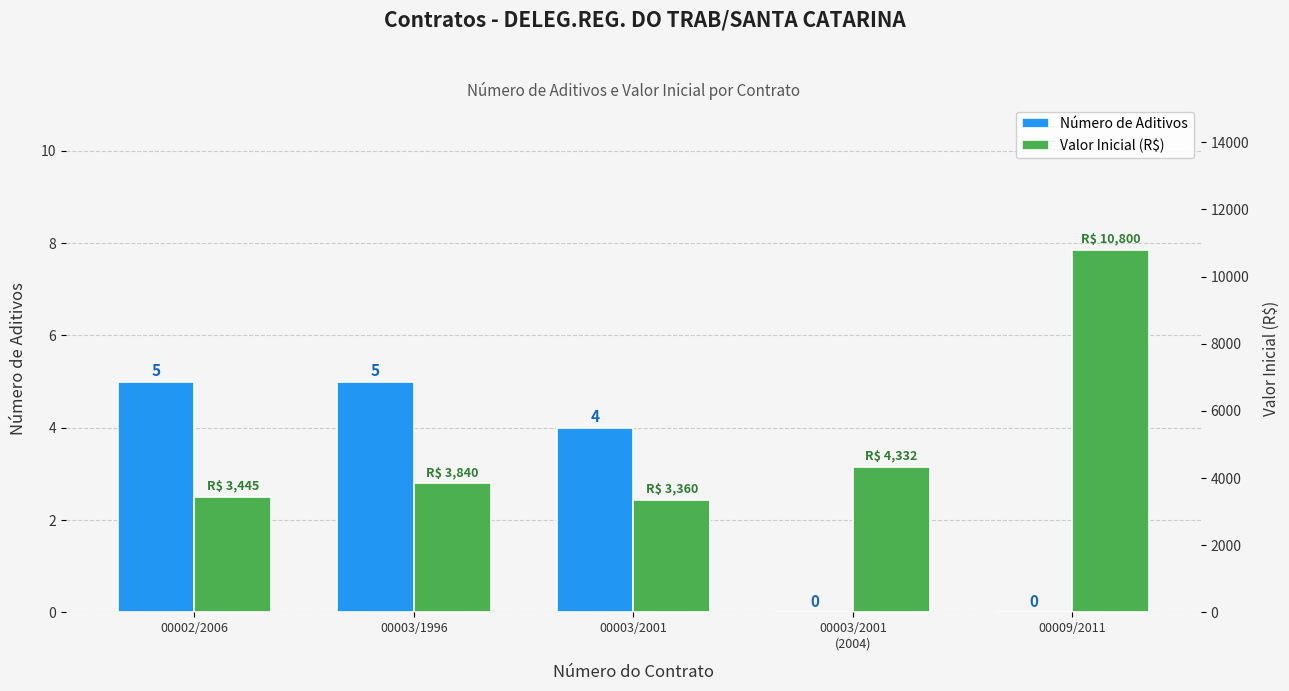

What are all the series names shown in the legend?

Número de Aditivos, Valor Inicial (R$)